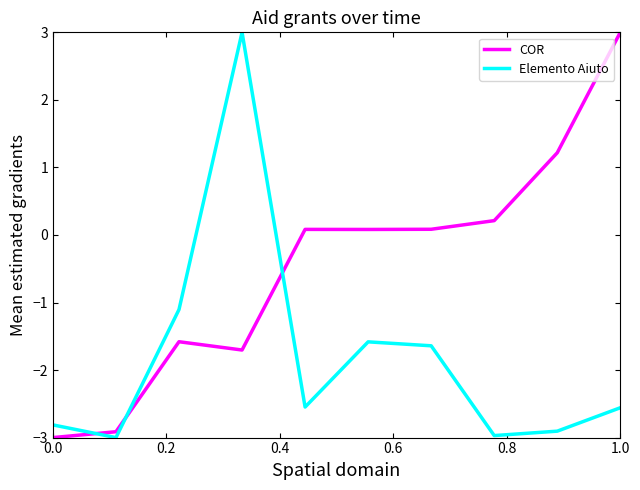

List the series in order of their overall mean, highest first.

COR, Elemento Aiuto